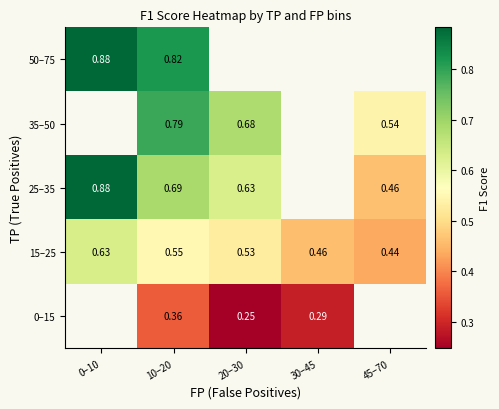

How many series are shown in this chart?

5